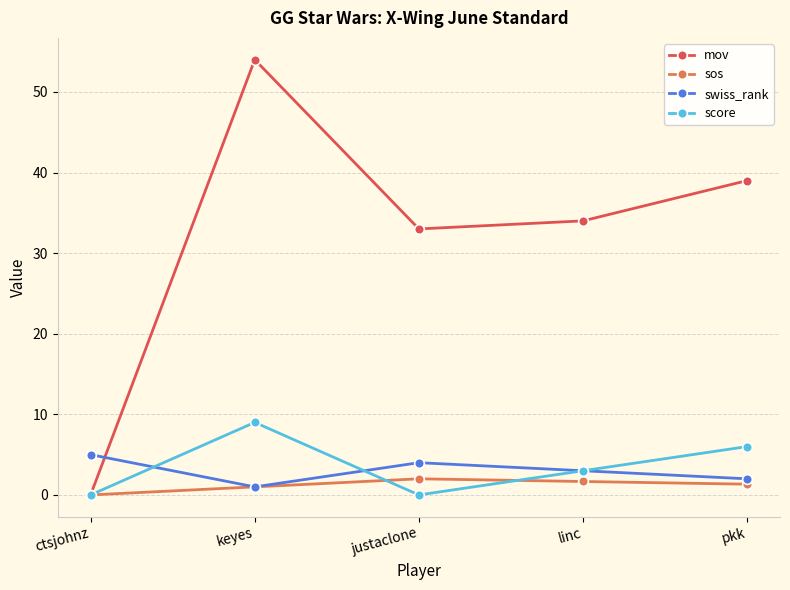

Is it true that mov equals 35.3 at ctsjohnz?

False